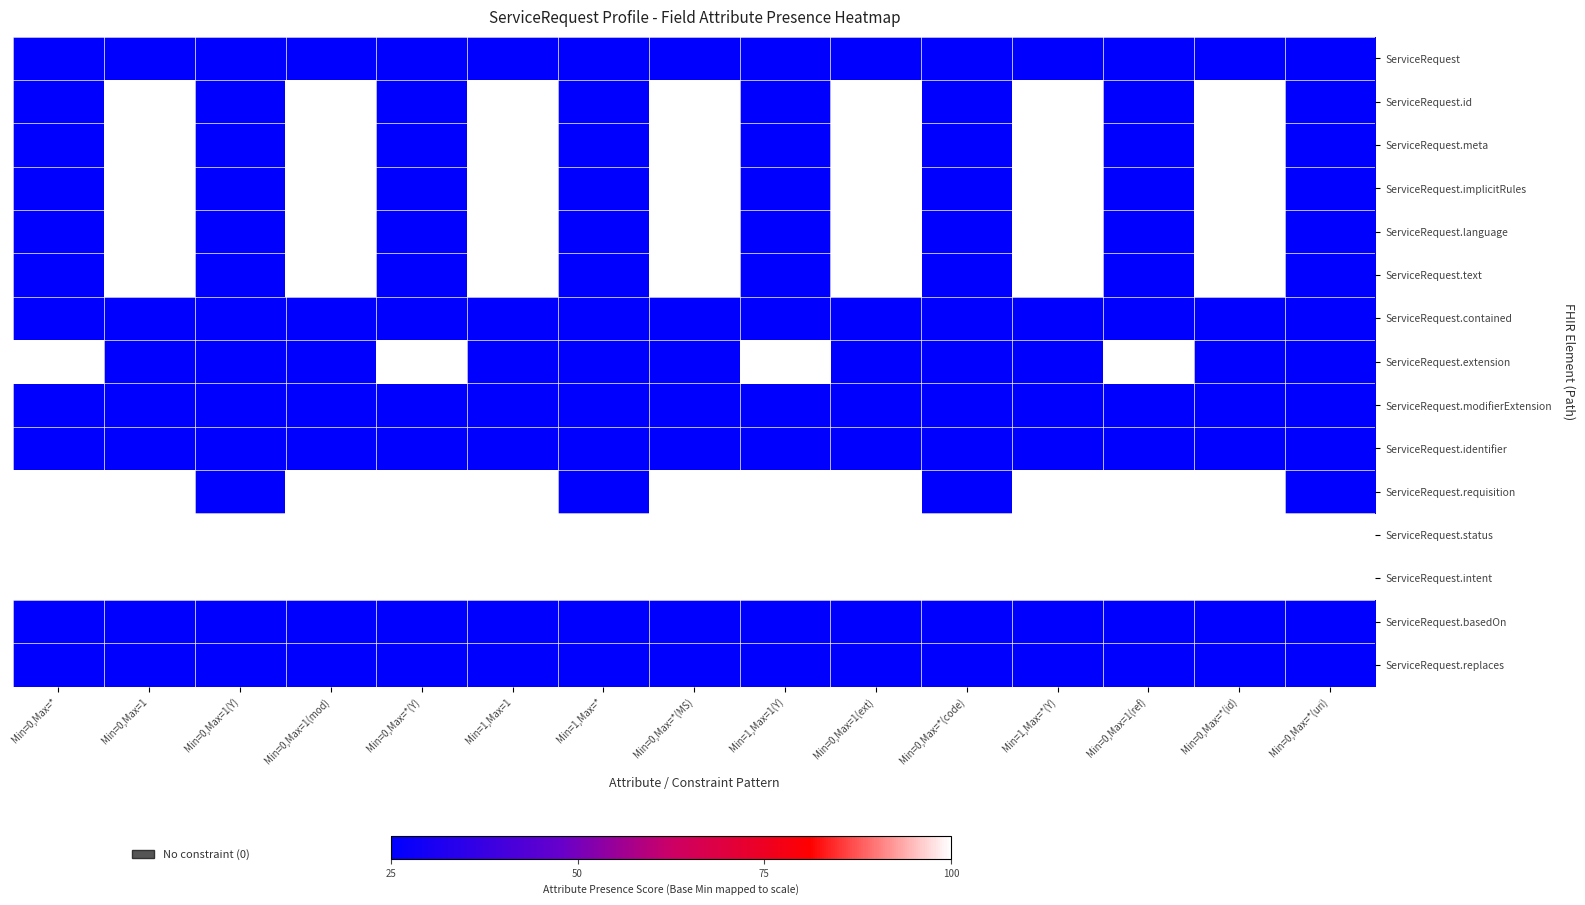

What is the difference between the highest and lowest values at Min=0,Max=*(MS)?

75